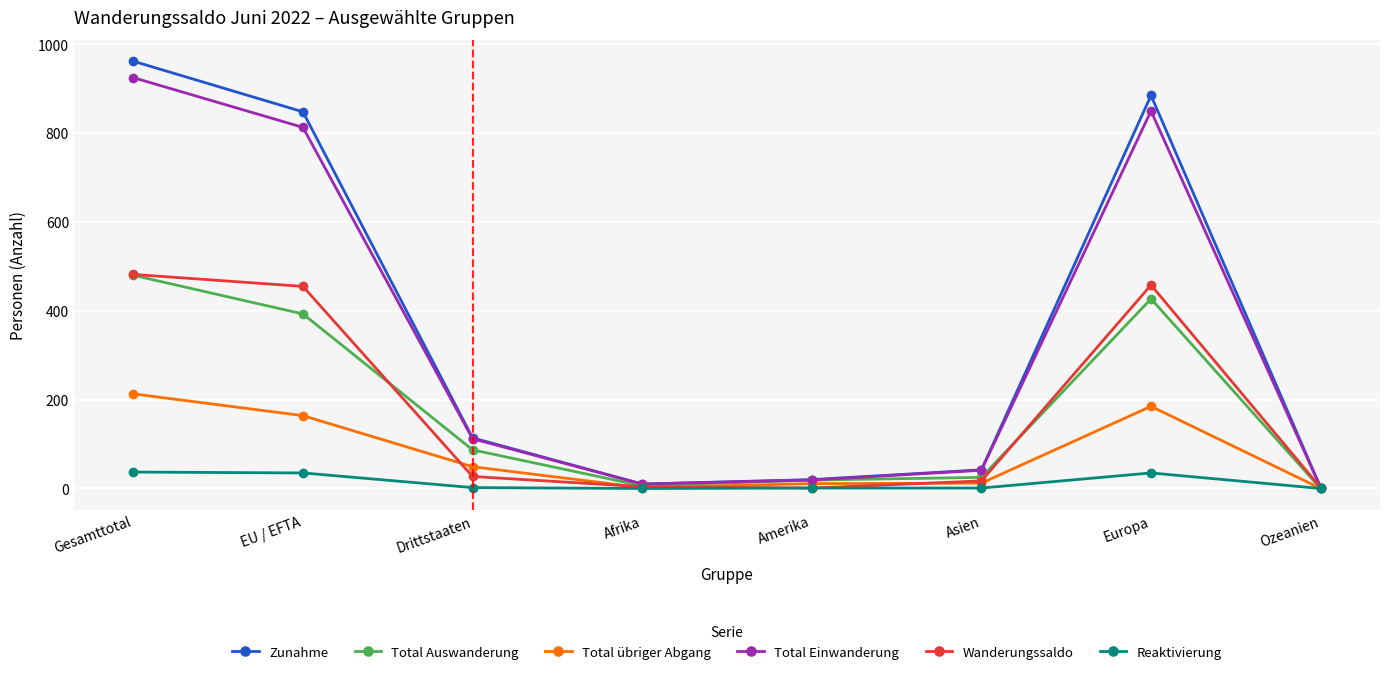

At which category does Total Einwanderung reach its first local peak?

Europa